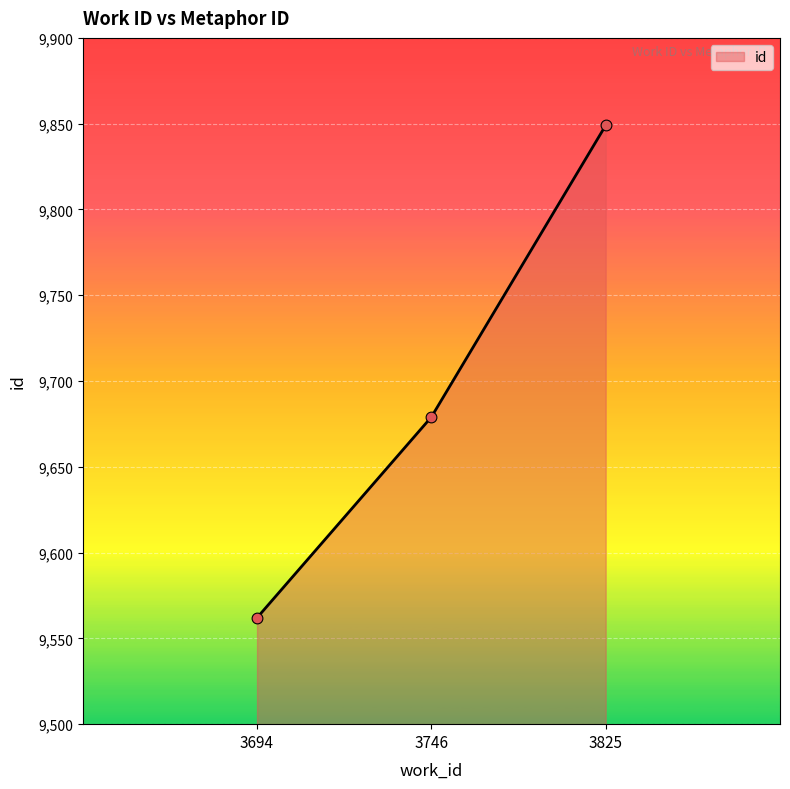

What is the change in value from 3694 to 3825?

+287